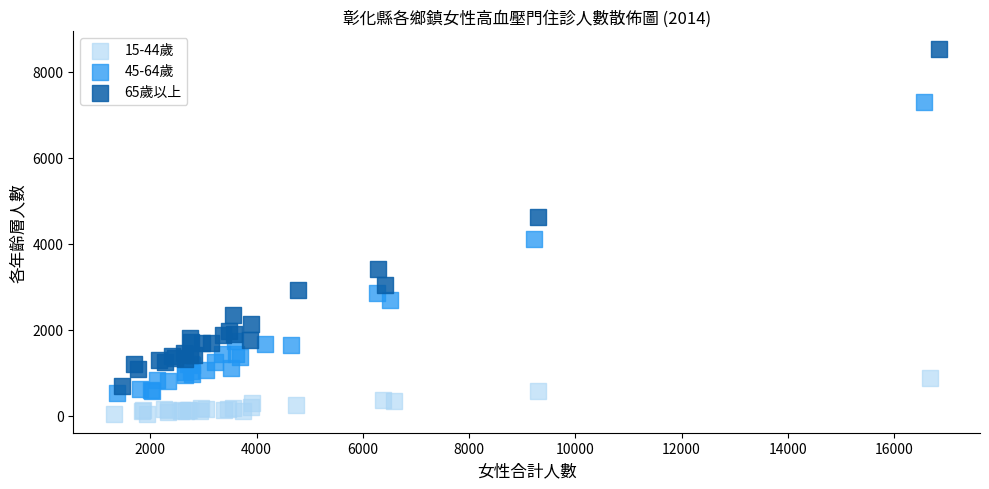

Which series reaches the maximum Y coordinate?

65歲以上